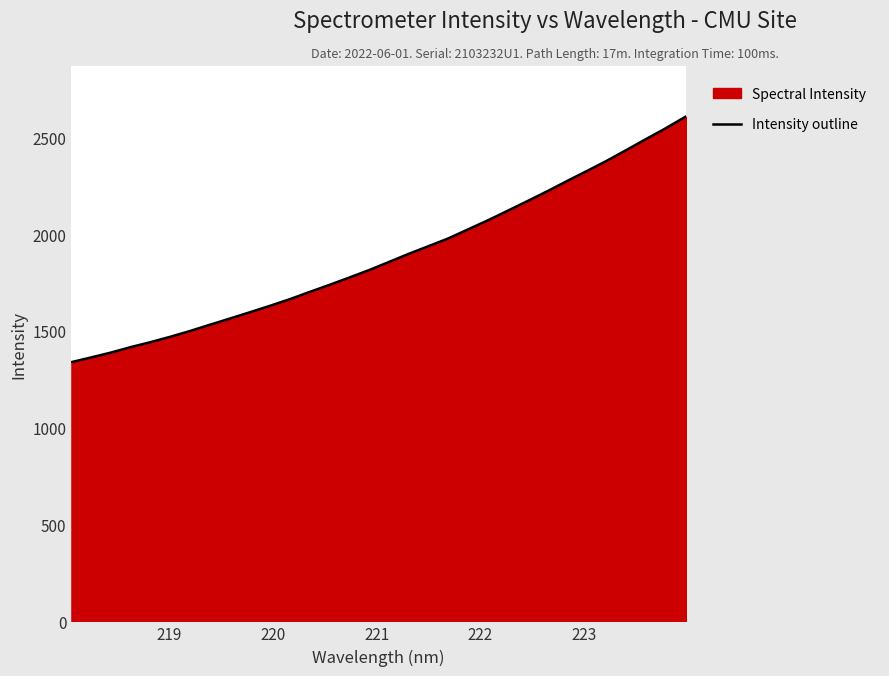

How many series are shown in this chart?

1